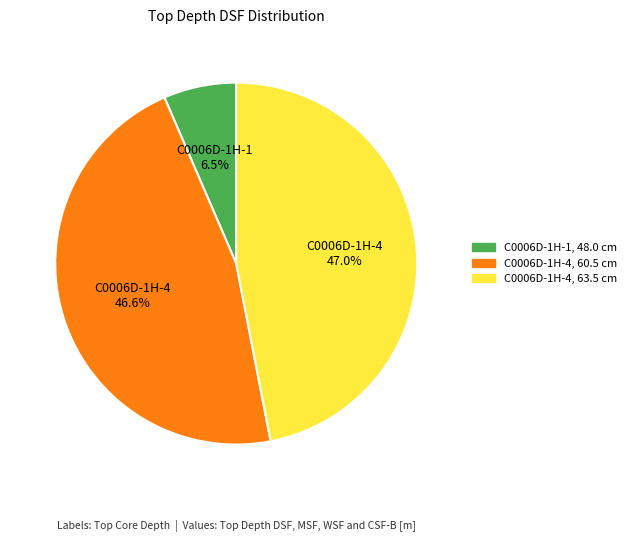

To the nearest percent, what percentage of the pie is C0006D-1H-4, 60.5 cm?

47%